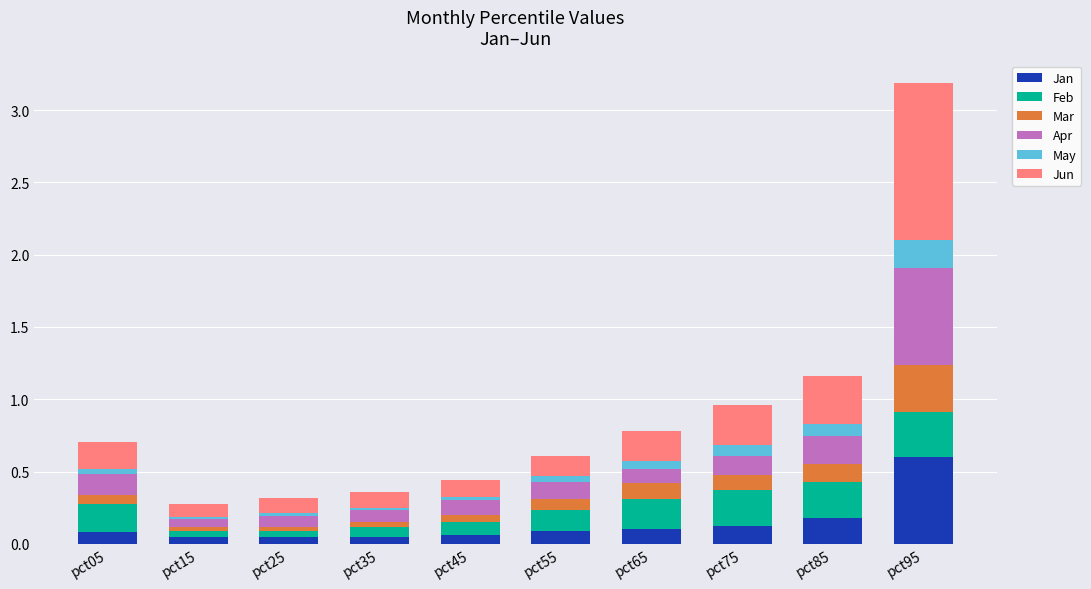

The Jan series shows 0.2 at pct55. True or false?

False